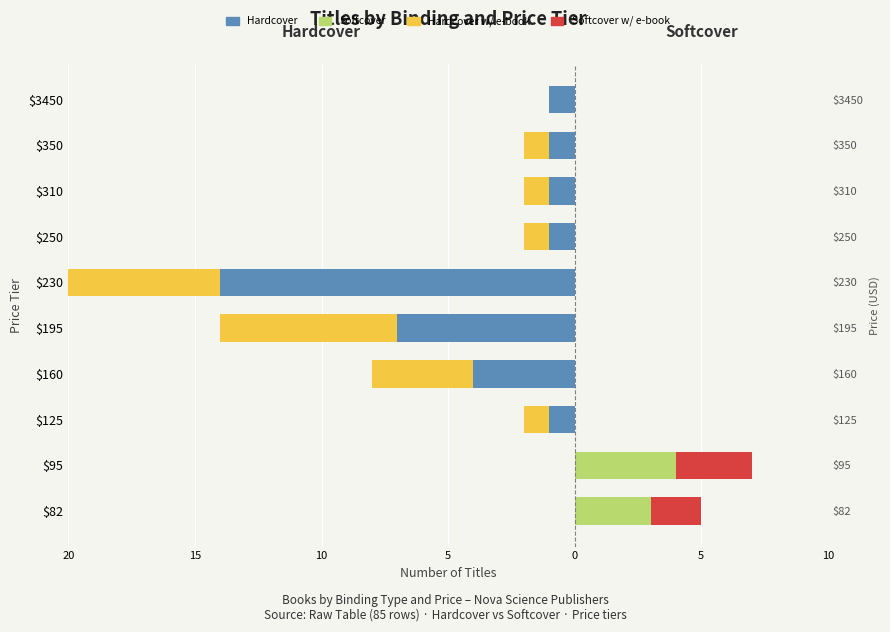

Does the chart contain stacked bars?

No